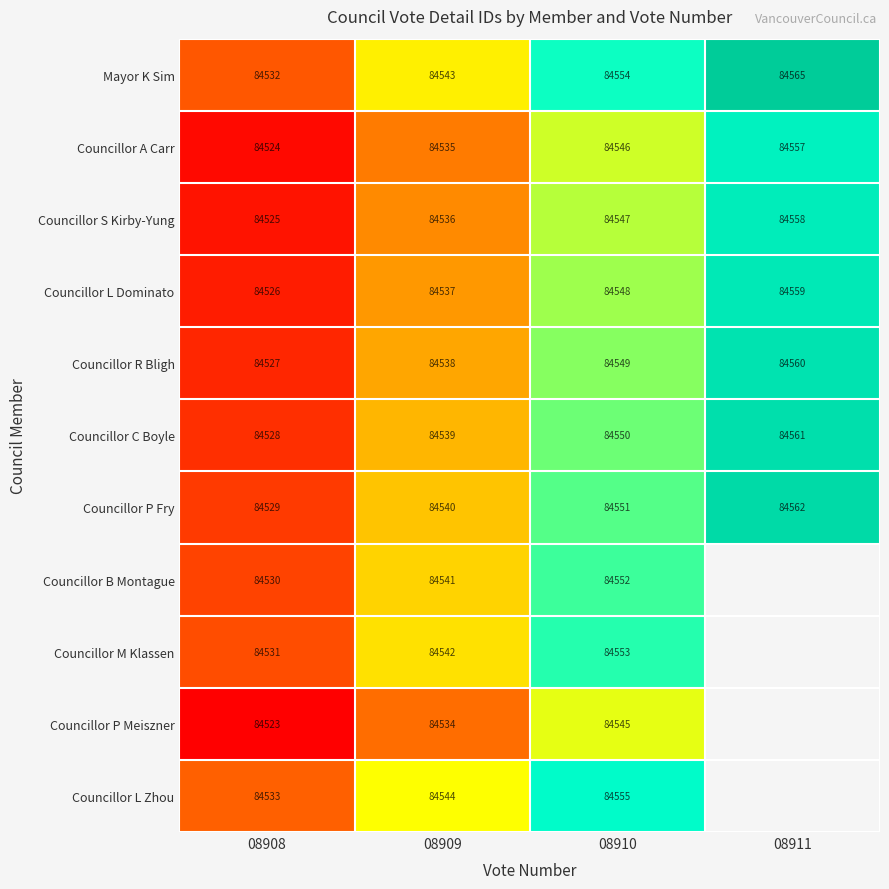

What is the difference between the highest and lowest values at 08909?

10